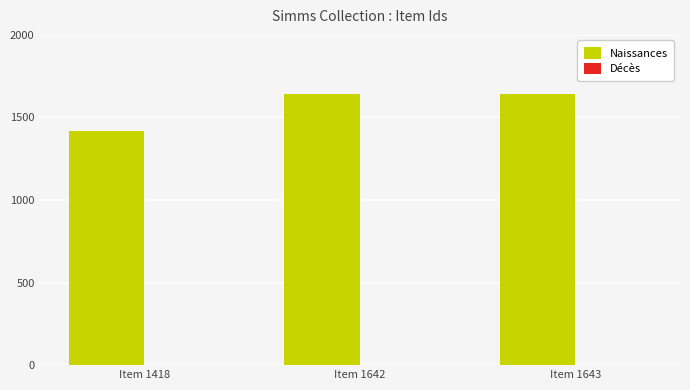

What is the greatest value displayed?

1643